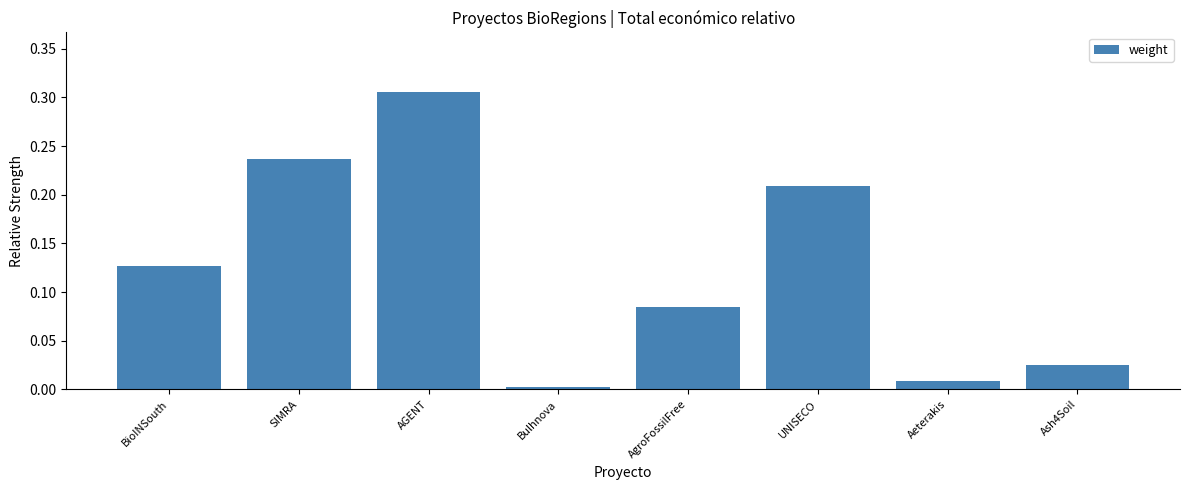

Rank the categories by value from highest to lowest.

AGENT, SIMRA, UNISECO, BioINSouth, AgroFossilFree, Ash4Soil, Aeterakis, Bulhnova